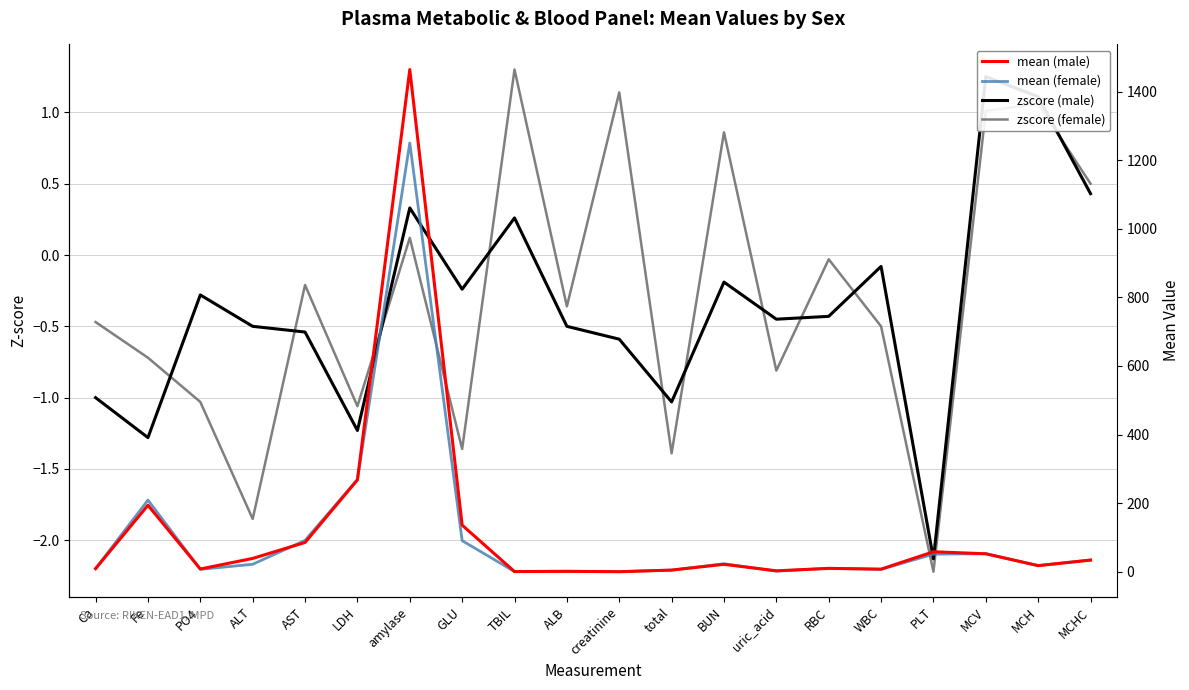

What is the difference between the maximum and minimum values in the zscore (male) series?

3.4